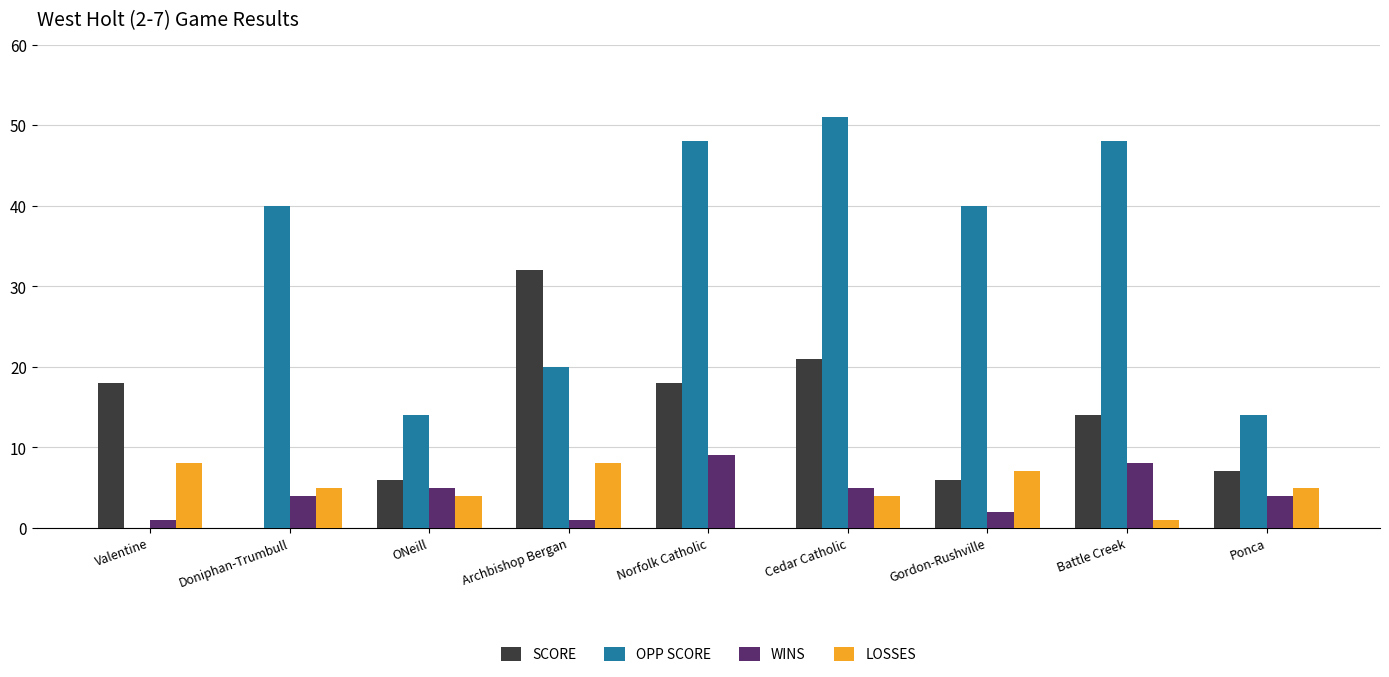

Reading right to left, transcribe all the data shown in this chart.

SCORE: Ponca=7	Battle Creek=14	Gordon-Rushville=6	Cedar Catholic=21	Norfolk Catholic=18	Archbishop Bergan=32	ONeill=6	Doniphan-Trumbull=0	Valentine=18
OPP SCORE: Ponca=14	Battle Creek=48	Gordon-Rushville=40	Cedar Catholic=51	Norfolk Catholic=48	Archbishop Bergan=20	ONeill=14	Doniphan-Trumbull=40	Valentine=0
WINS: Ponca=4	Battle Creek=8	Gordon-Rushville=2	Cedar Catholic=5	Norfolk Catholic=9	Archbishop Bergan=1	ONeill=5	Doniphan-Trumbull=4	Valentine=1
LOSSES: Ponca=5	Battle Creek=1	Gordon-Rushville=7	Cedar Catholic=4	Norfolk Catholic=0	Archbishop Bergan=8	ONeill=4	Doniphan-Trumbull=5	Valentine=8